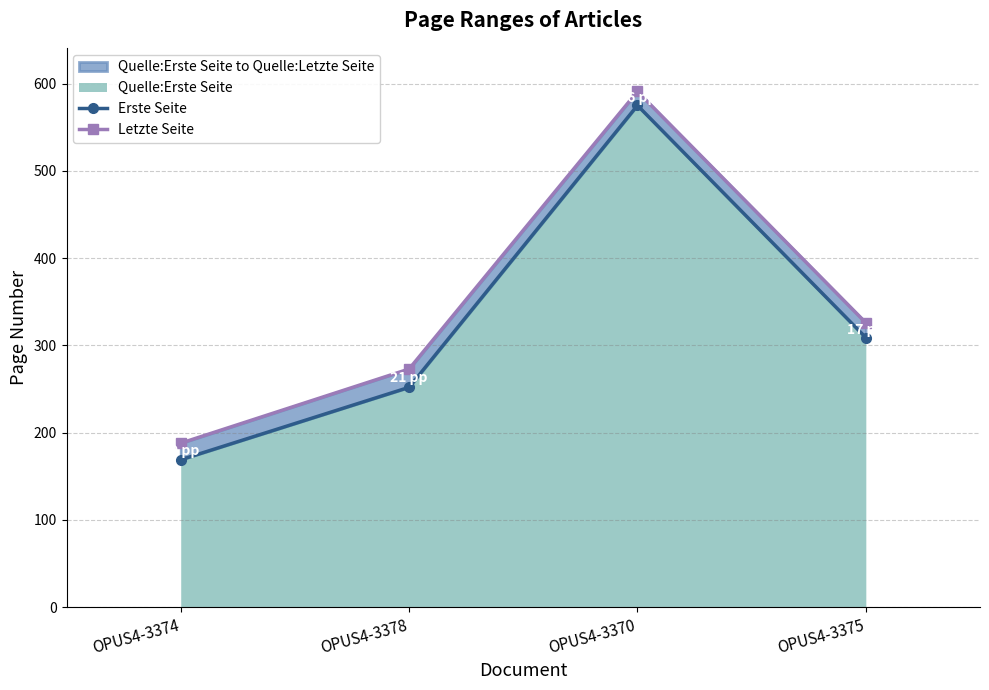

Reading left to right, list all the values displayed in this chart.

Erste Seite: OPUS4-3374=169	OPUS4-3378=252	OPUS4-3370=575	OPUS4-3375=309
Letzte Seite: OPUS4-3374=188	OPUS4-3378=273	OPUS4-3370=591	OPUS4-3375=326